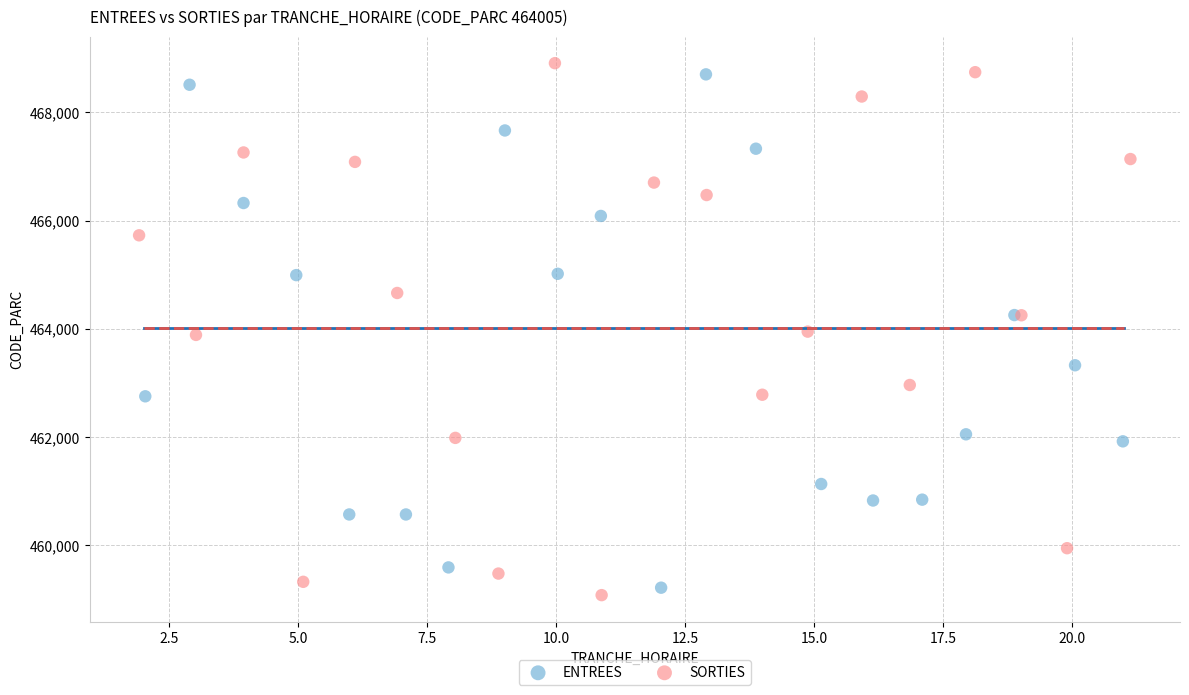

What are all the series names shown in the legend?

ENTREES, SORTIES